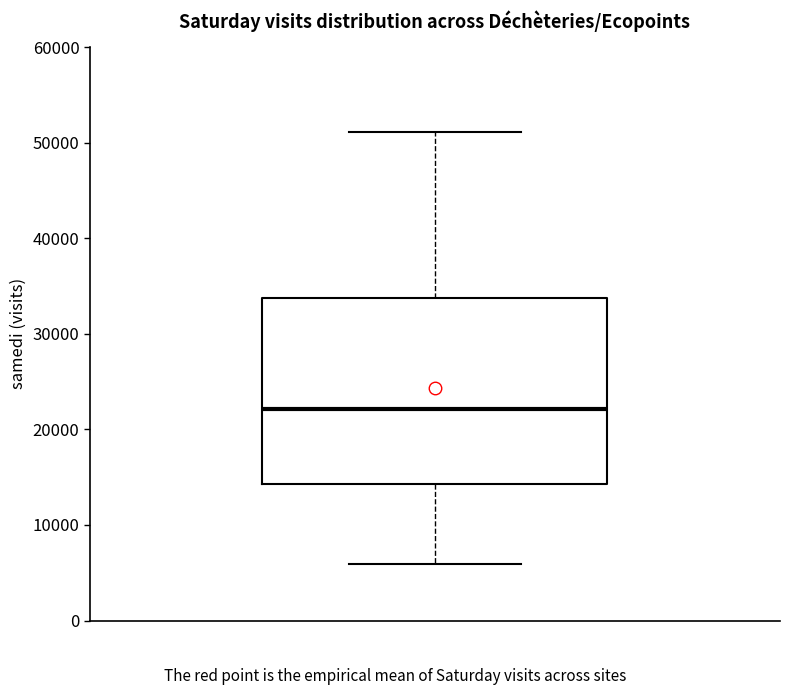

Where does the median line of the box sit on the y-axis? The values are not printed on the chart, so give them approximately, as read against the axis.

22000